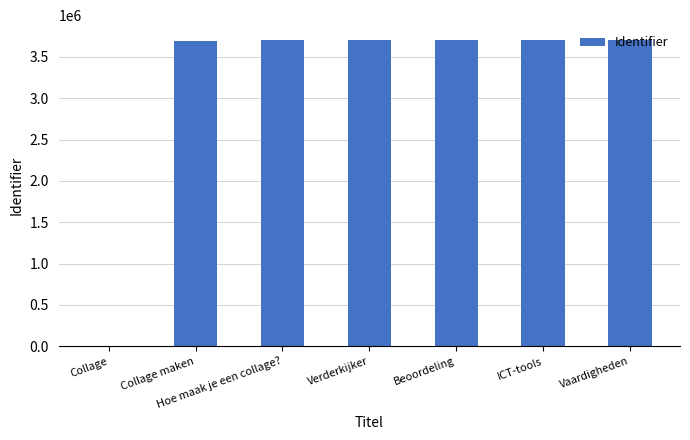

How many series are shown in this chart?

1